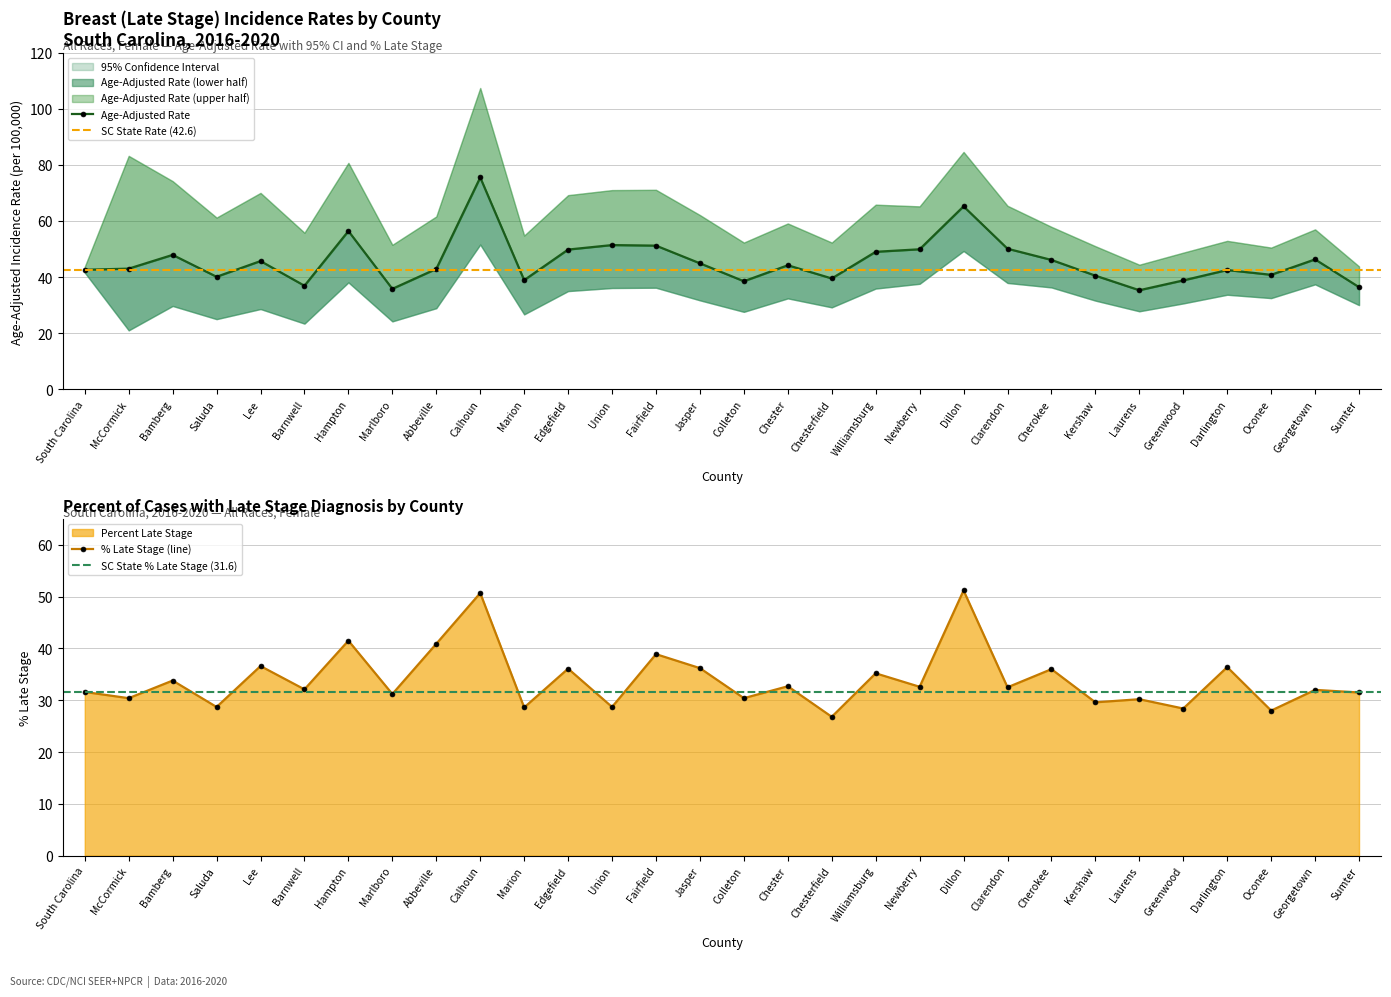

What is the average value of the Age-Adjusted Rate series?

45.5